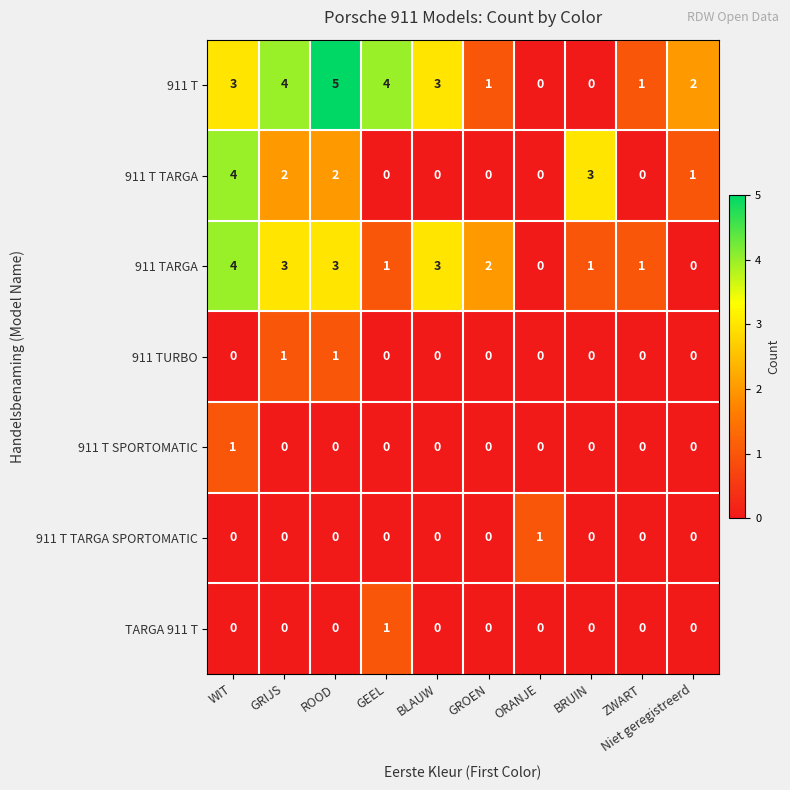

The value of 911 T TARGA at ROOD is 2. True or false?

True